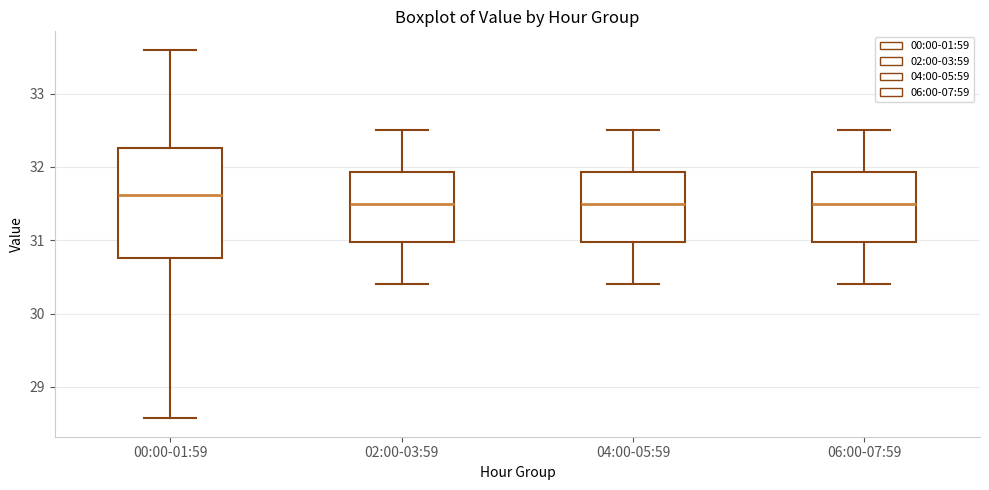

Which box is the tallest, from its lower edge to its upper edge?

00:00-01:59